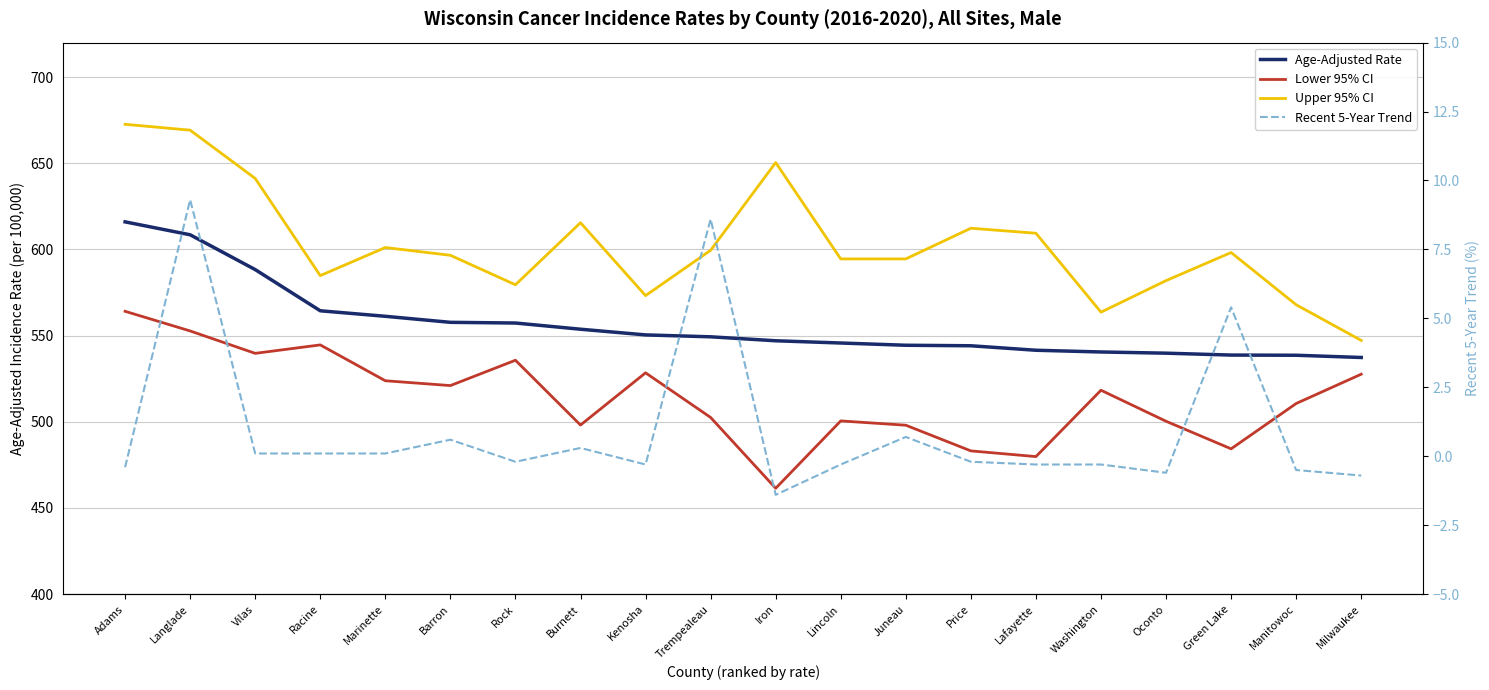

What position from the left is Adams?

1